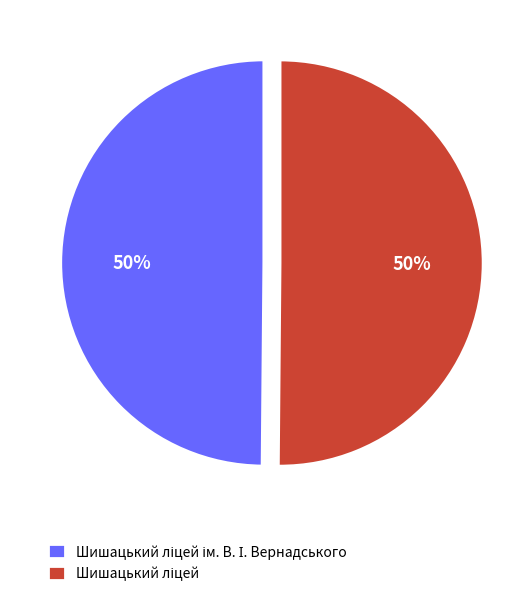

To the nearest percent, what is the average slice percentage?

50%